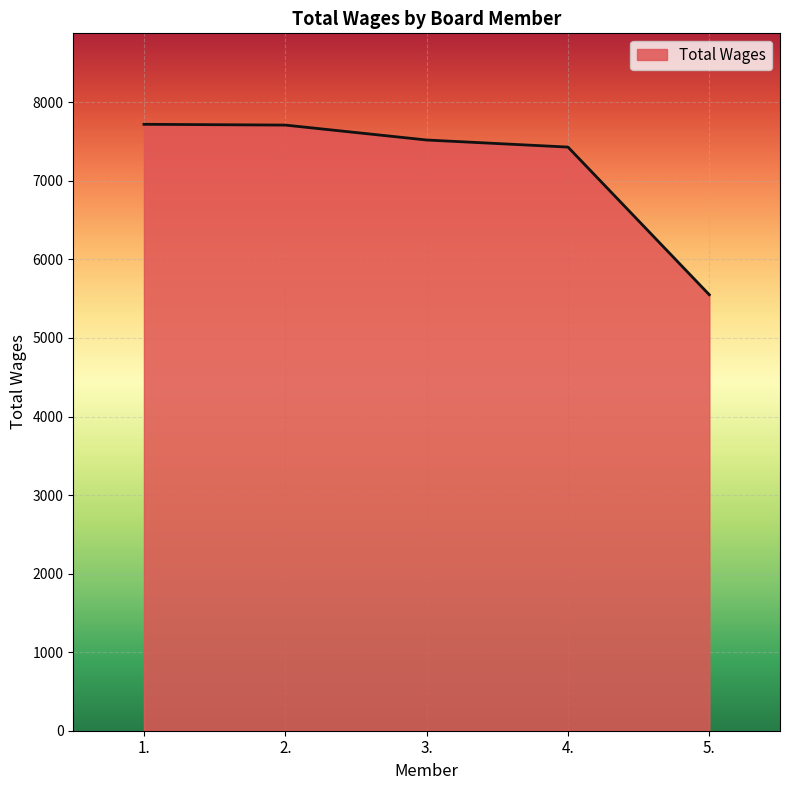

Between 2. and 4., which is larger?

2.